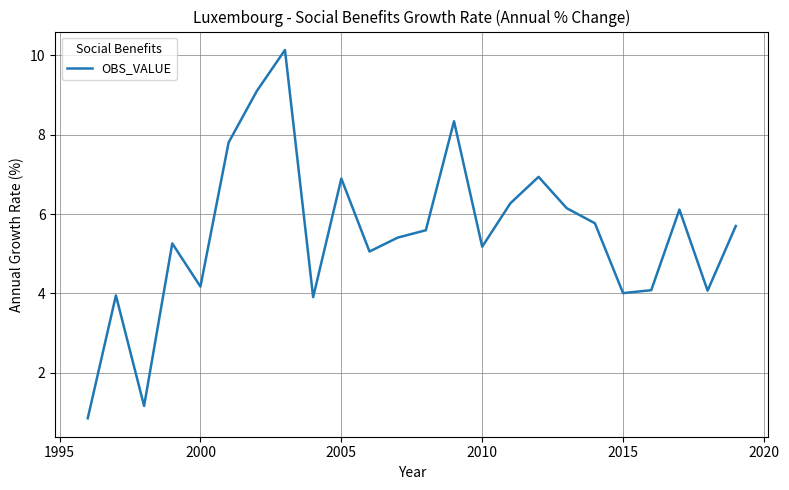

What is the smallest value displayed?

0.9